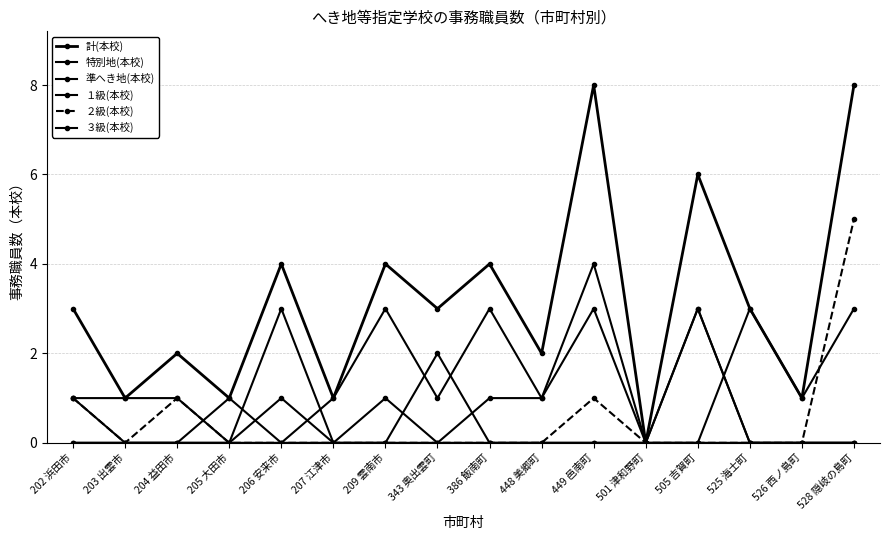

The １級(本校) series shows 0 at 528 隠岐の島町. True or false?

True